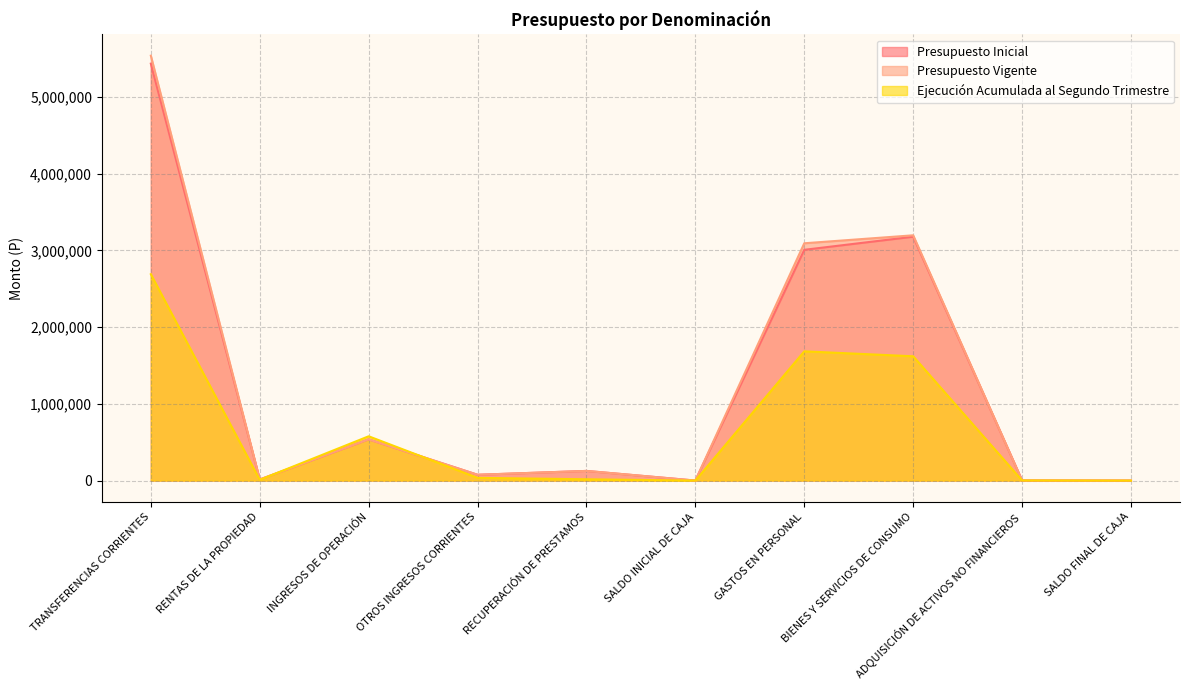

Between RECUPERACIÓN DE PRESTAMOS and SALDO FINAL DE CAJA, which is larger?

RECUPERACIÓN DE PRESTAMOS